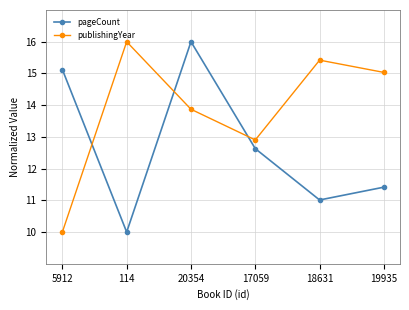

What position from the left is 114?

2